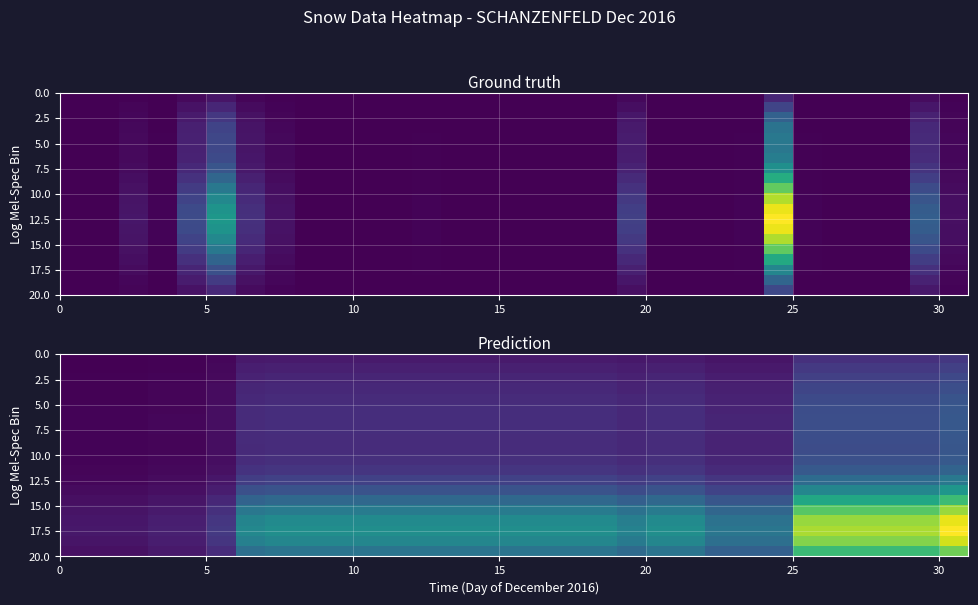

How many data points does each series have?

31